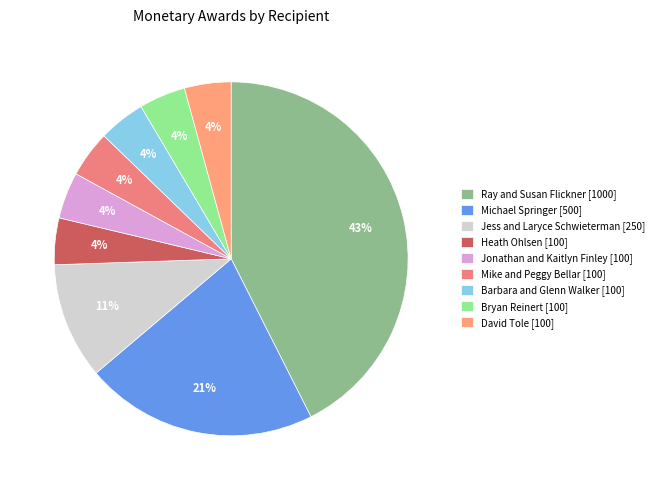

Which slice is the smallest?

Heath Ohlsen